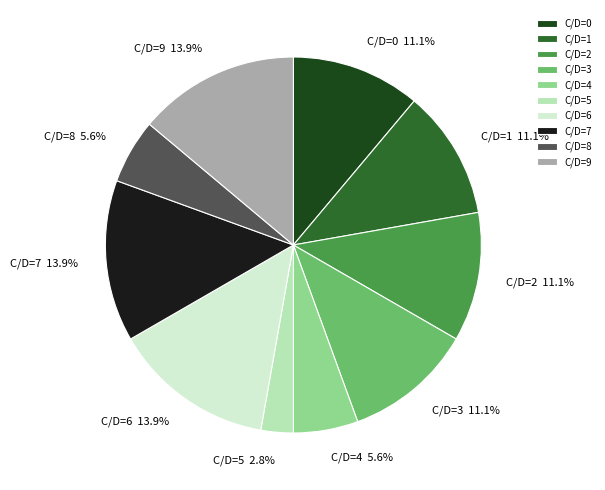

Combined, do C/D=9 and C/D=5 account for over 50%?

No